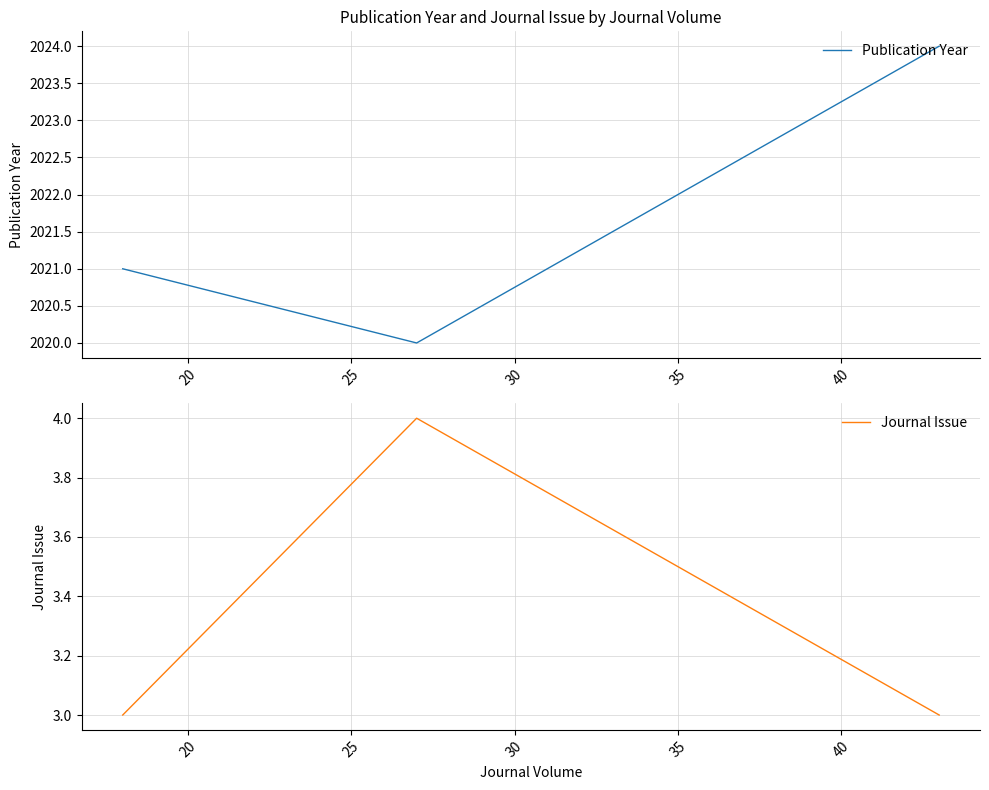

What is the value of the Publication Year point at the 2nd from the left?

2020